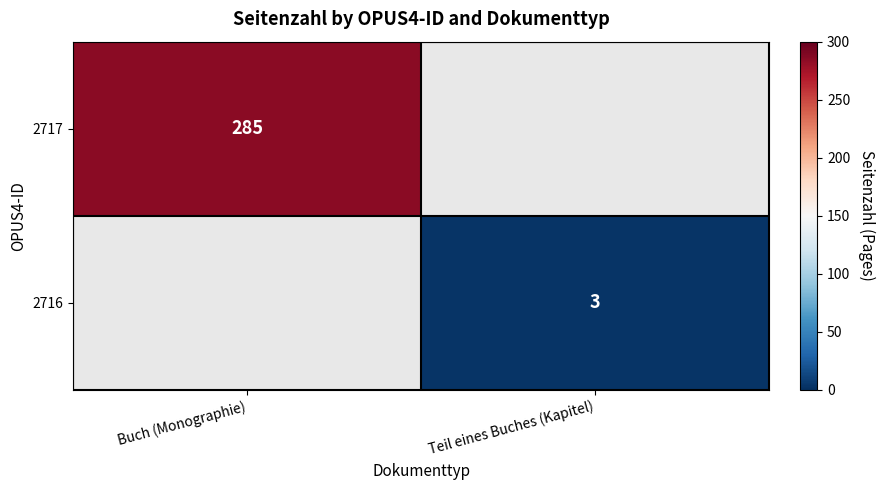

How many series are shown in this chart?

2